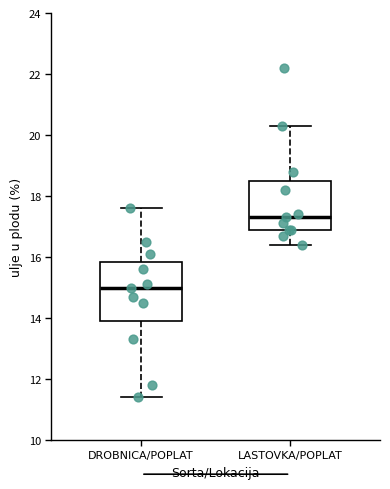

Which box has the highest median line?

LASTOVKA/POPLAT